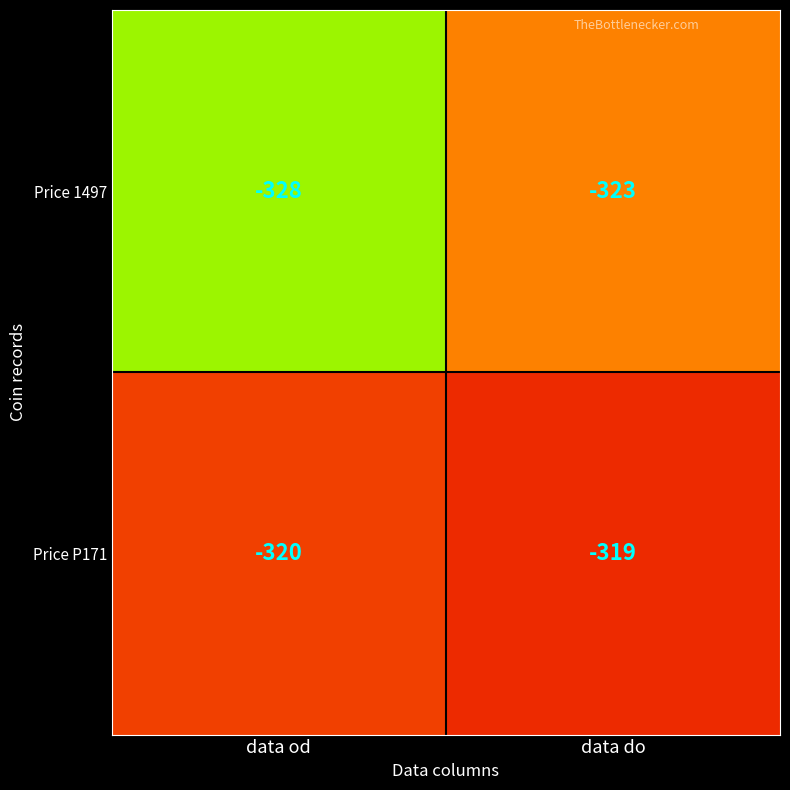

Which series has the largest range (max minus min)?

Price 1497